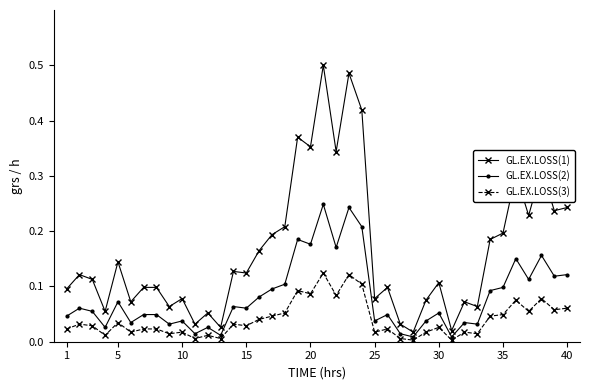

Rank the series by their maximum value, from highest to lowest.

GL.EX.LOSS(1), GL.EX.LOSS(2), GL.EX.LOSS(3)